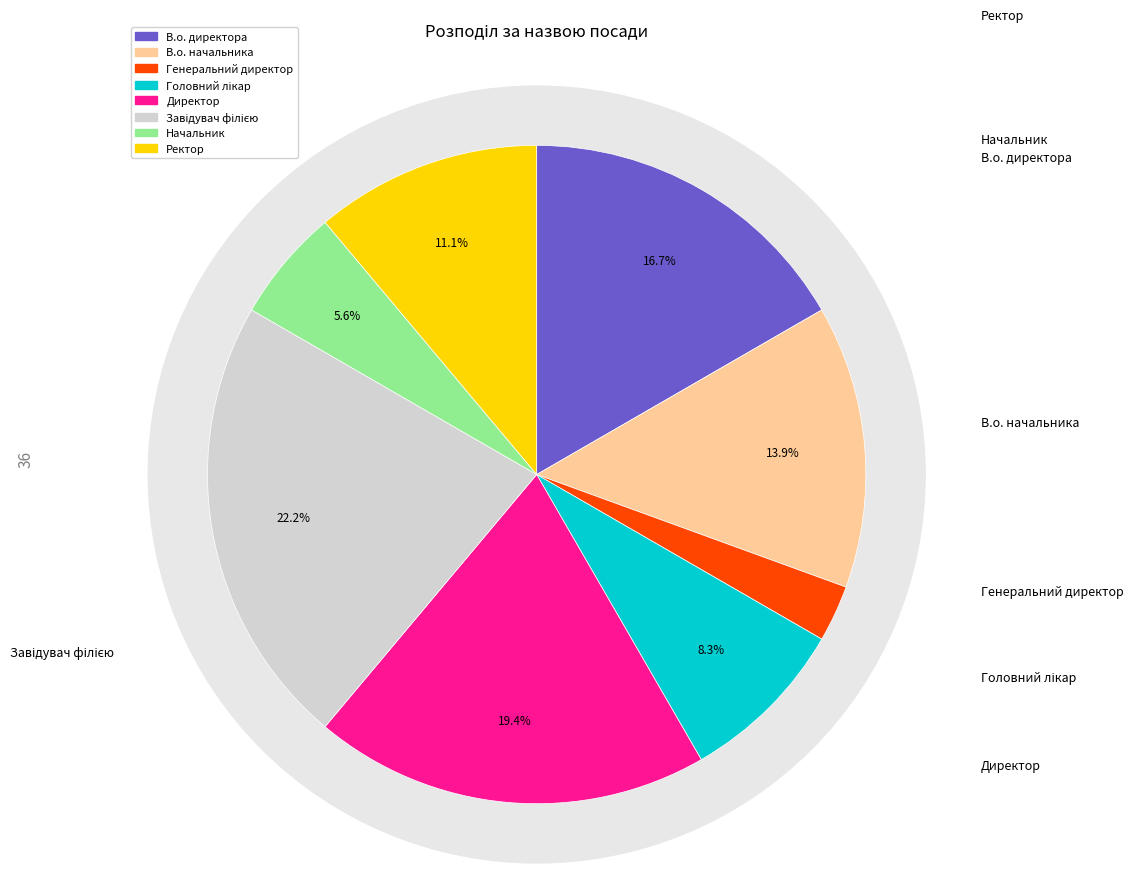

Which slice is the smallest?

Генеральний директор